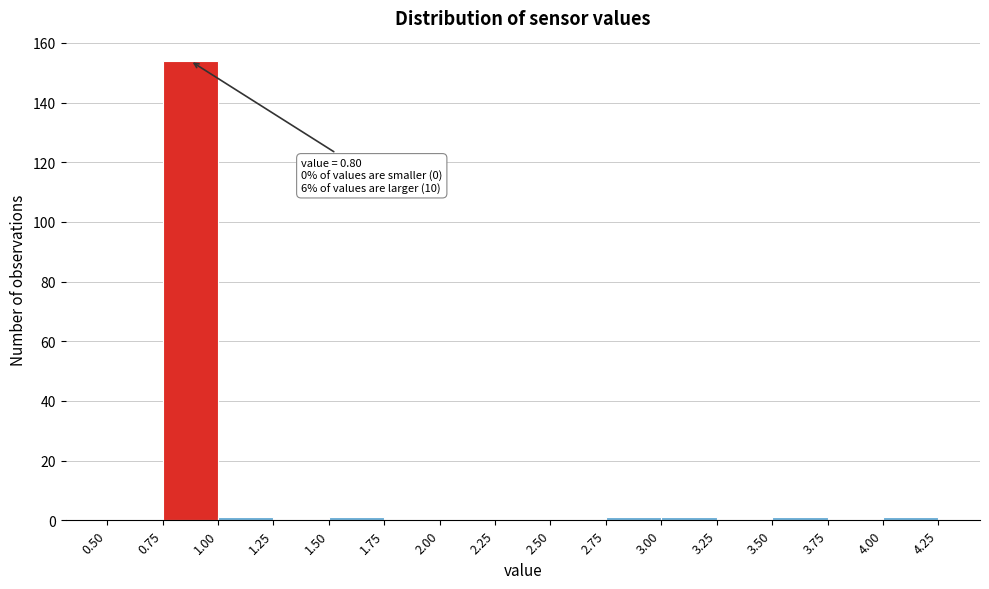

Over which range of the x-axis is the bar tallest?

0.75 to 1.00